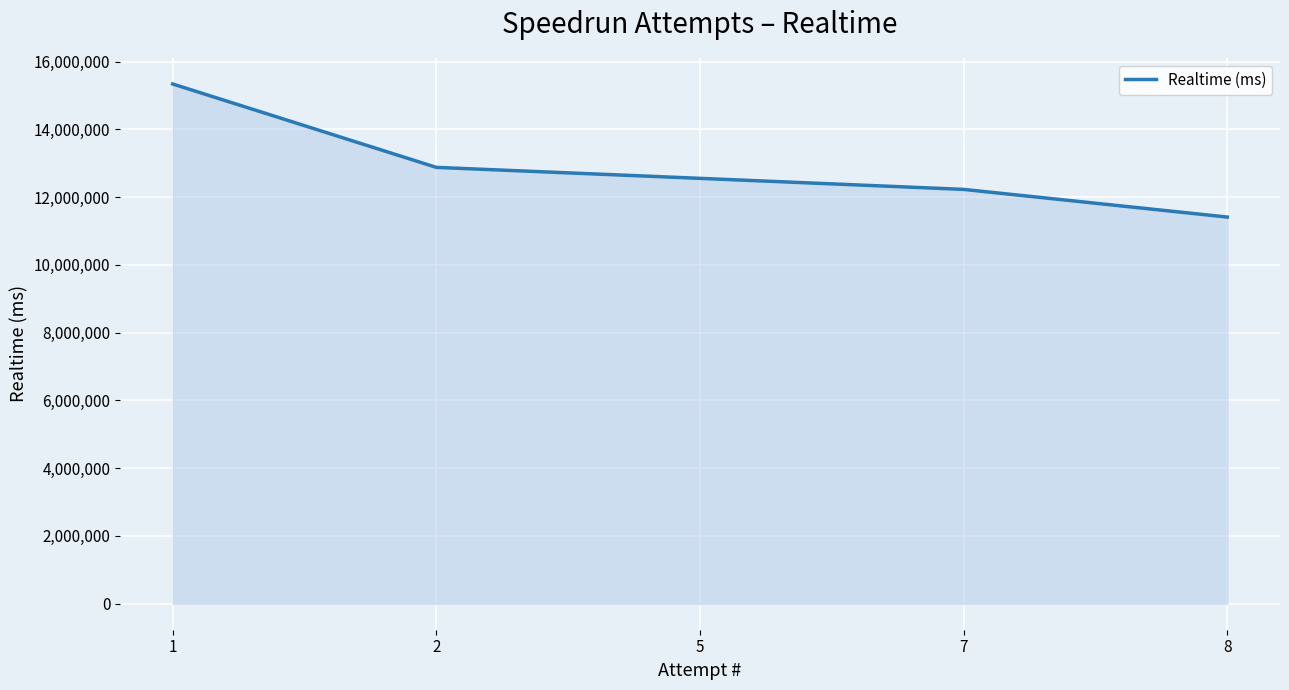

What is the greatest value displayed?

15336789